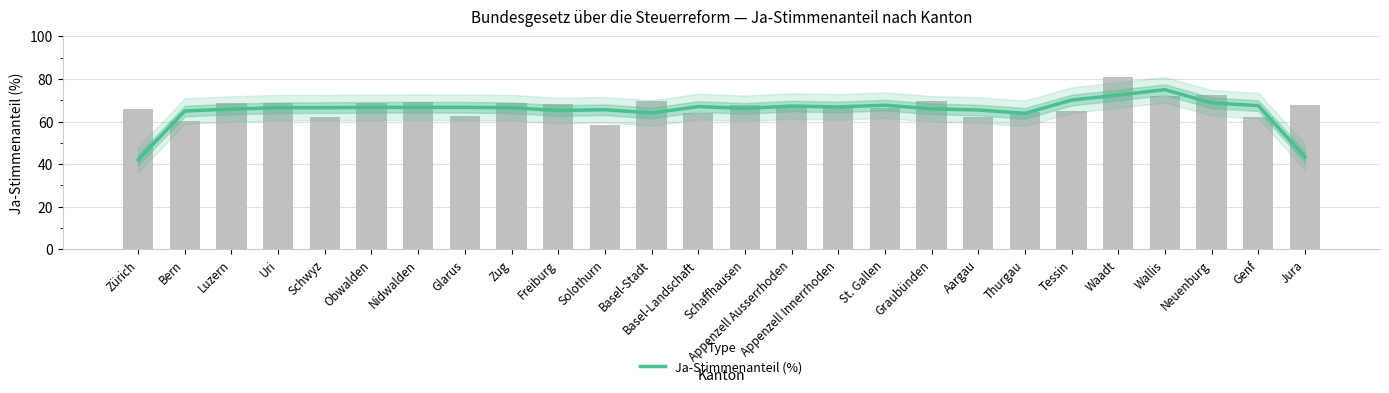

Reading right to left, list all the values displayed in this chart.

43.4	67.5	68.8	75.0	72.5	70.1	63.9	65.4	66.0	67.7	66.9	67.3	66.2	67.0	64.0	65.6	65.2	66.5	66.7	66.7	66.7	66.5	66.5	65.9	65.0	42.1